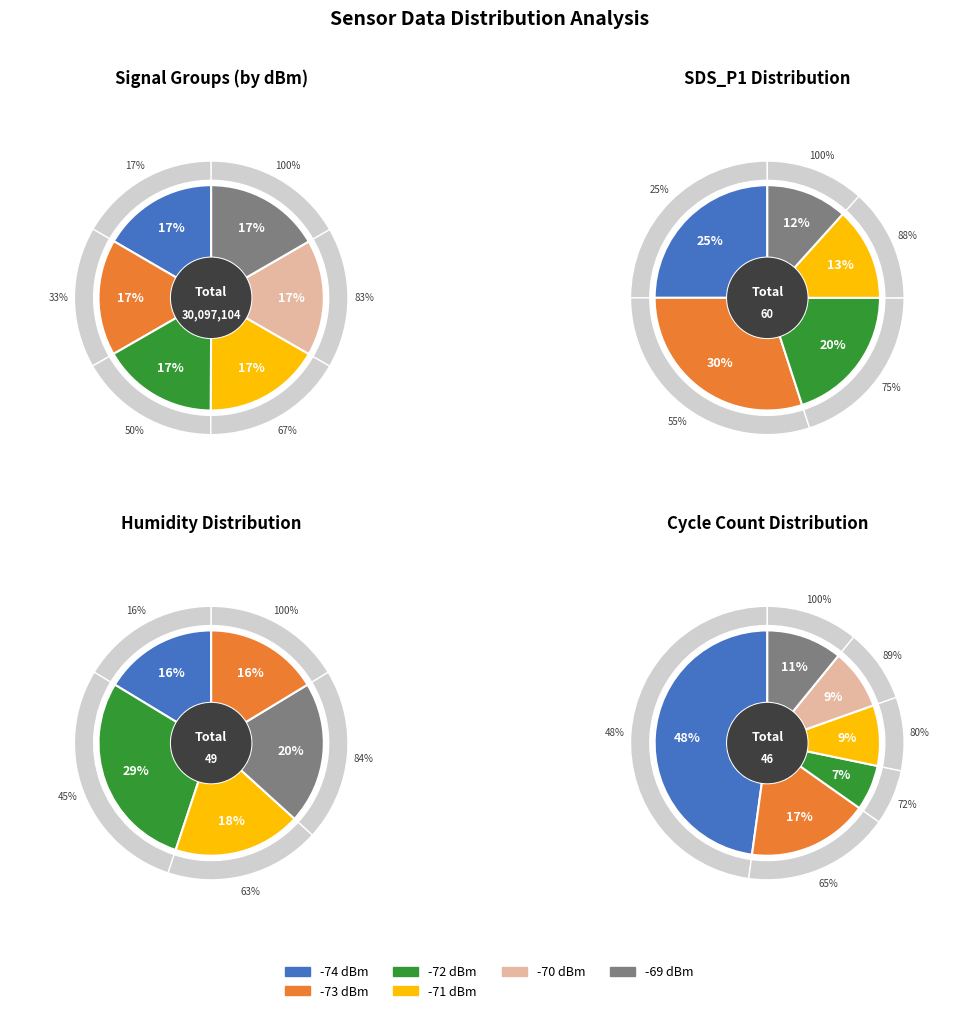

How many segments does this pie chart have?

5